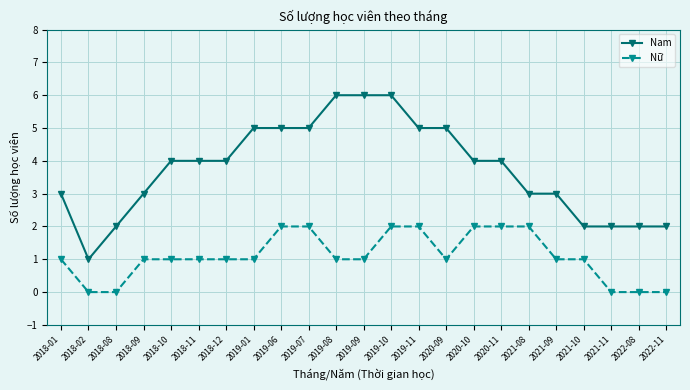

True or false: Nam and Nữ cross at least once.

False